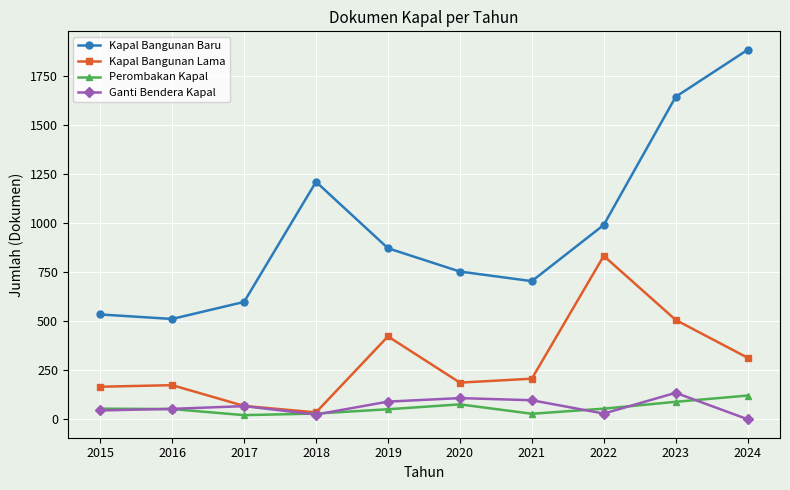

Read the Kapal Bangunan Baru value at 2024.

1886